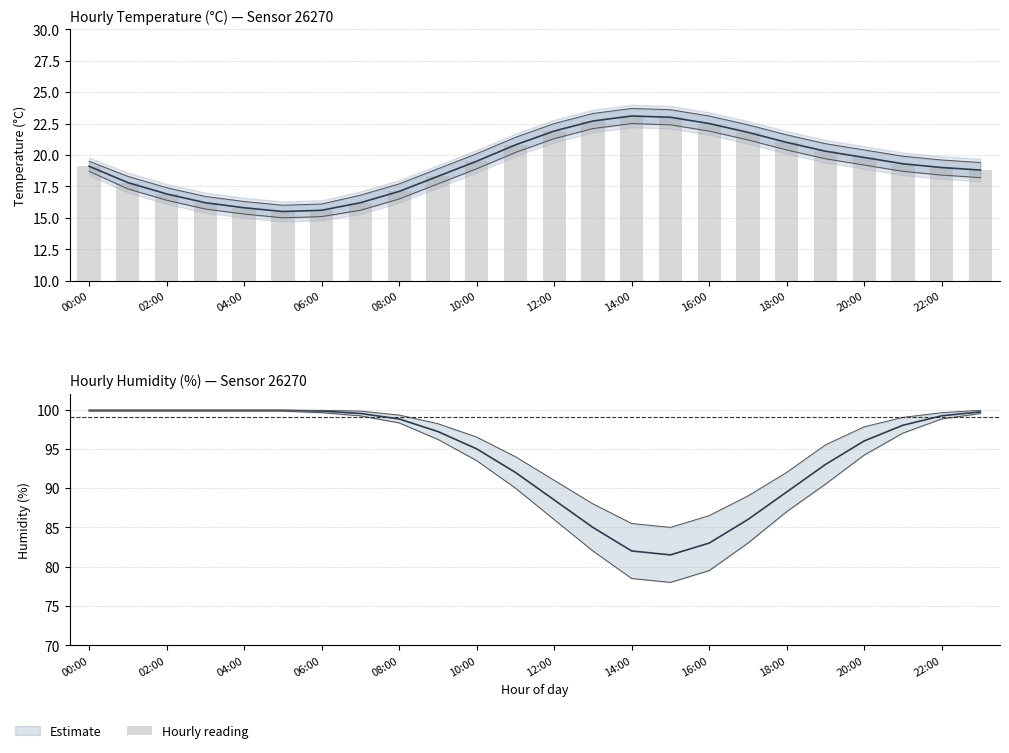

What is the difference between the second highest and minimum values?

7.5